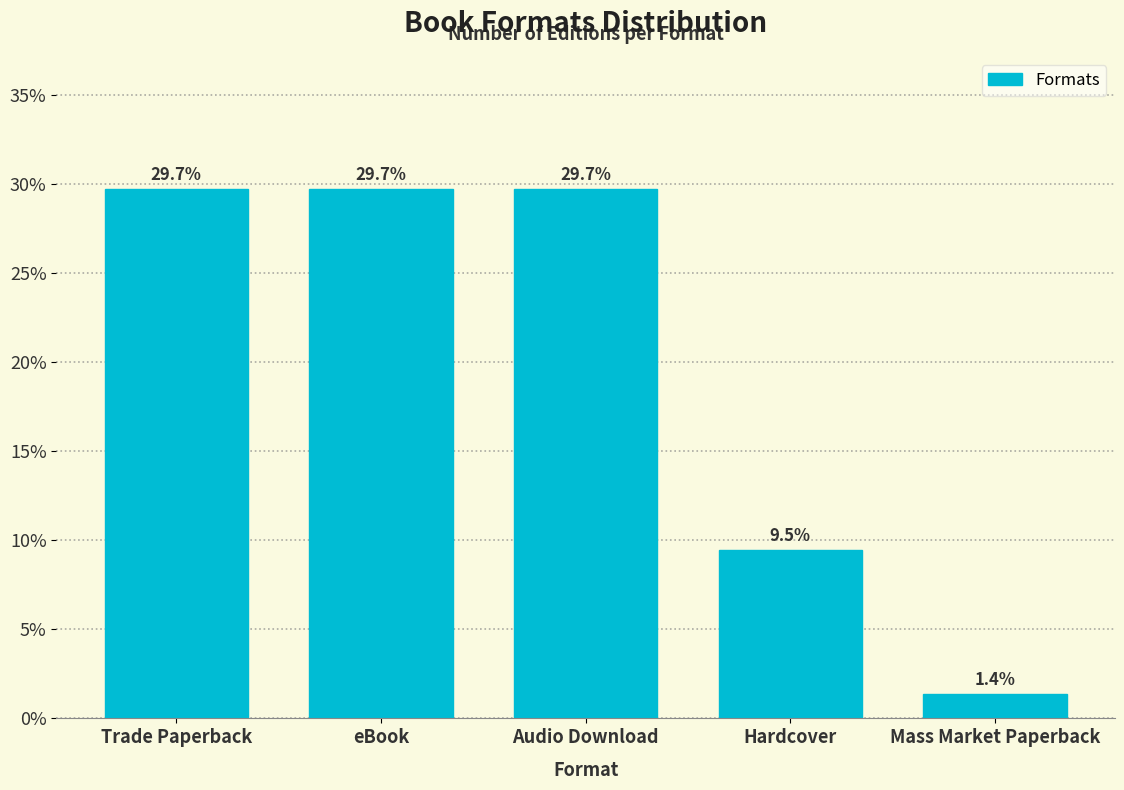

Are the bars horizontal?

No